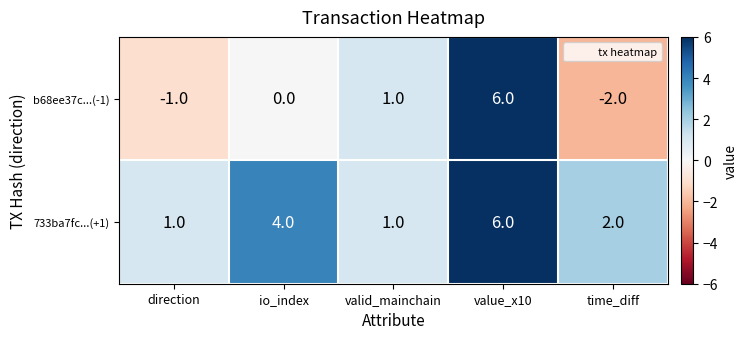

Count the b68ee37c...(-1) values in the range -1 to 1.

3